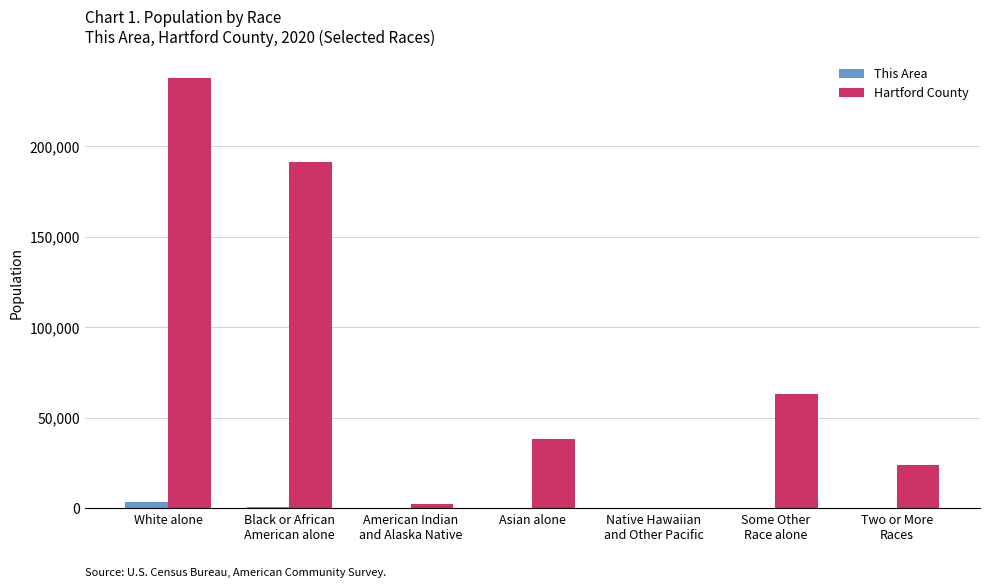

What is the difference between the Hartford County values at Some Other
Race alone and Native Hawaiian
and Other Pacific?

62769